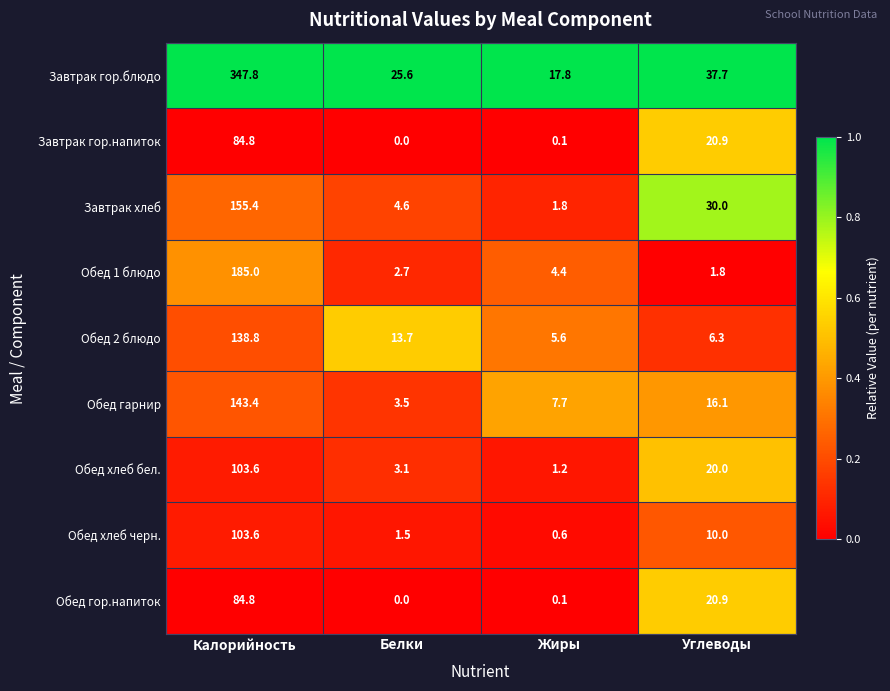

List the labels in order of Обед 2 блюдо value, largest first.

Калорийность, Белки, Углеводы, Жиры